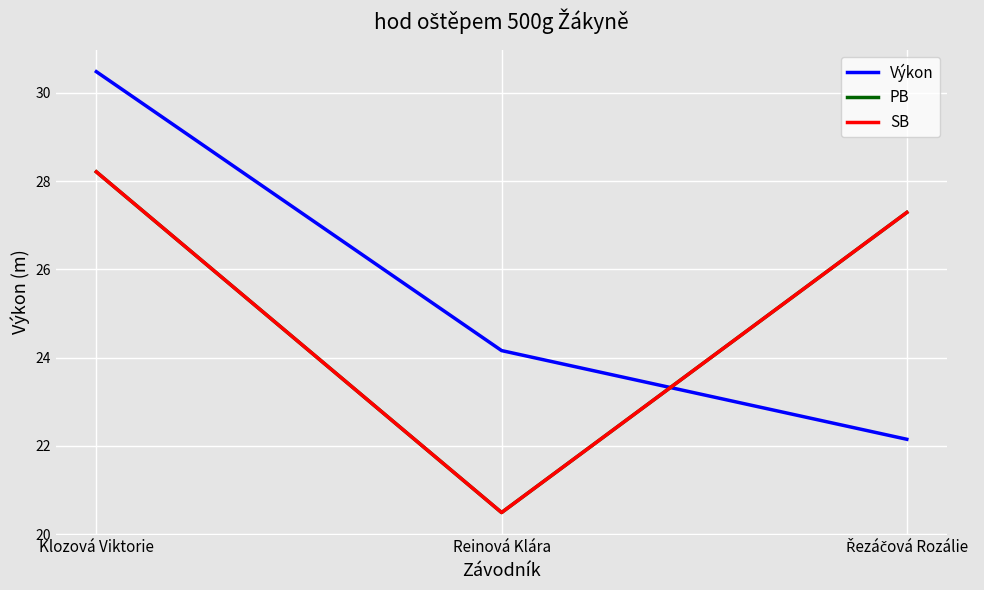

Reading left to right, list all the values displayed in this chart.

Výkon: Klozová Viktorie=30.5	Reinová Klára=24.2	Řezáčová Rozálie=22.1
PB: Klozová Viktorie=28.2	Reinová Klára=20.5	Řezáčová Rozálie=27.3
SB: Klozová Viktorie=28.2	Reinová Klára=20.5	Řezáčová Rozálie=27.3